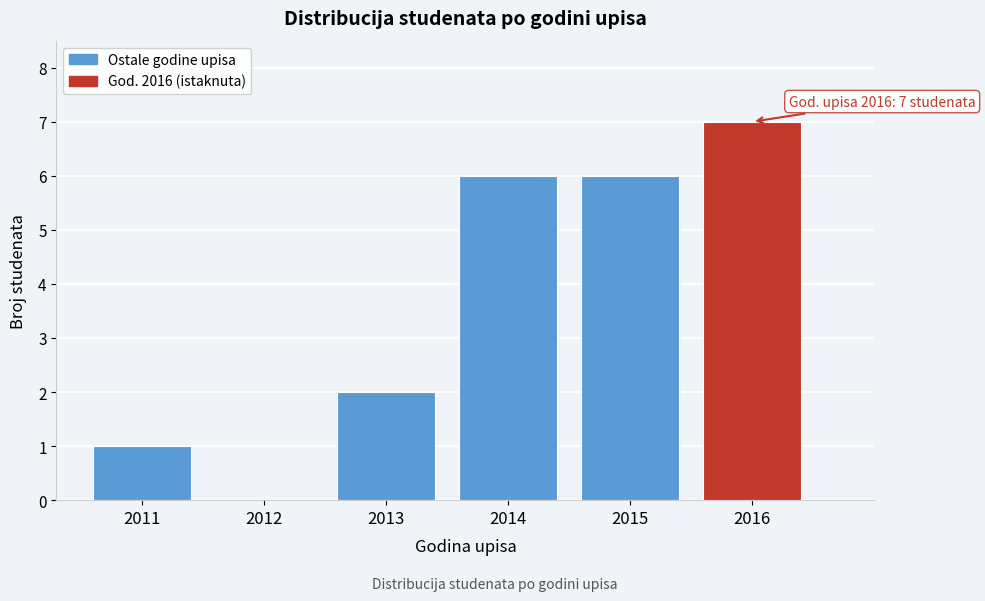

Reading left to right, what are all the values shown in this chart?

2011=1	2012=0	2013=2	2014=6	2015=6	2016=7